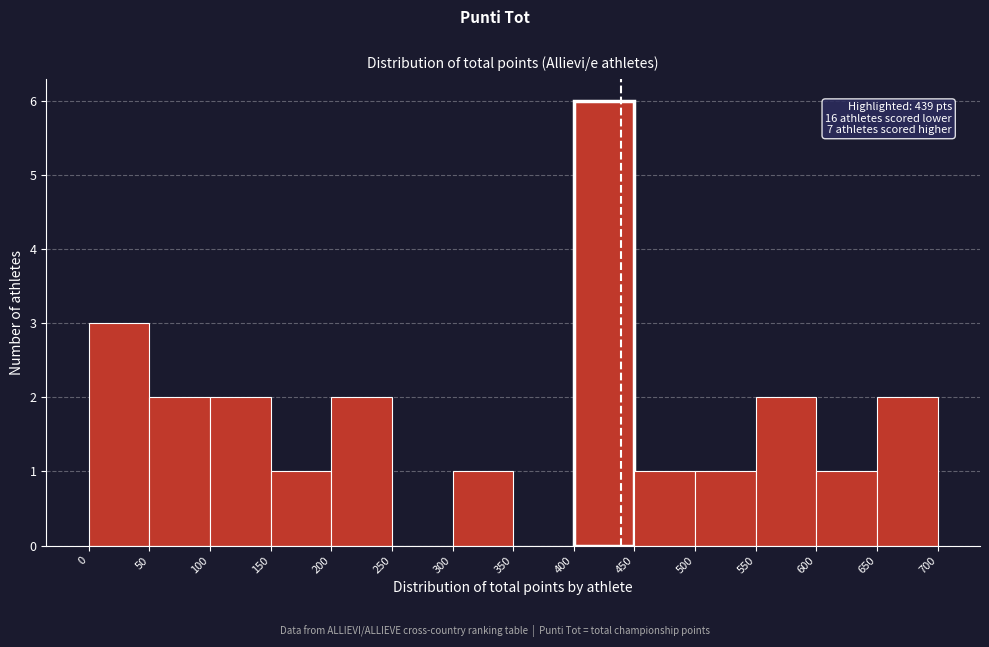

Which range on the x-axis has the tallest bar?

400 to 450